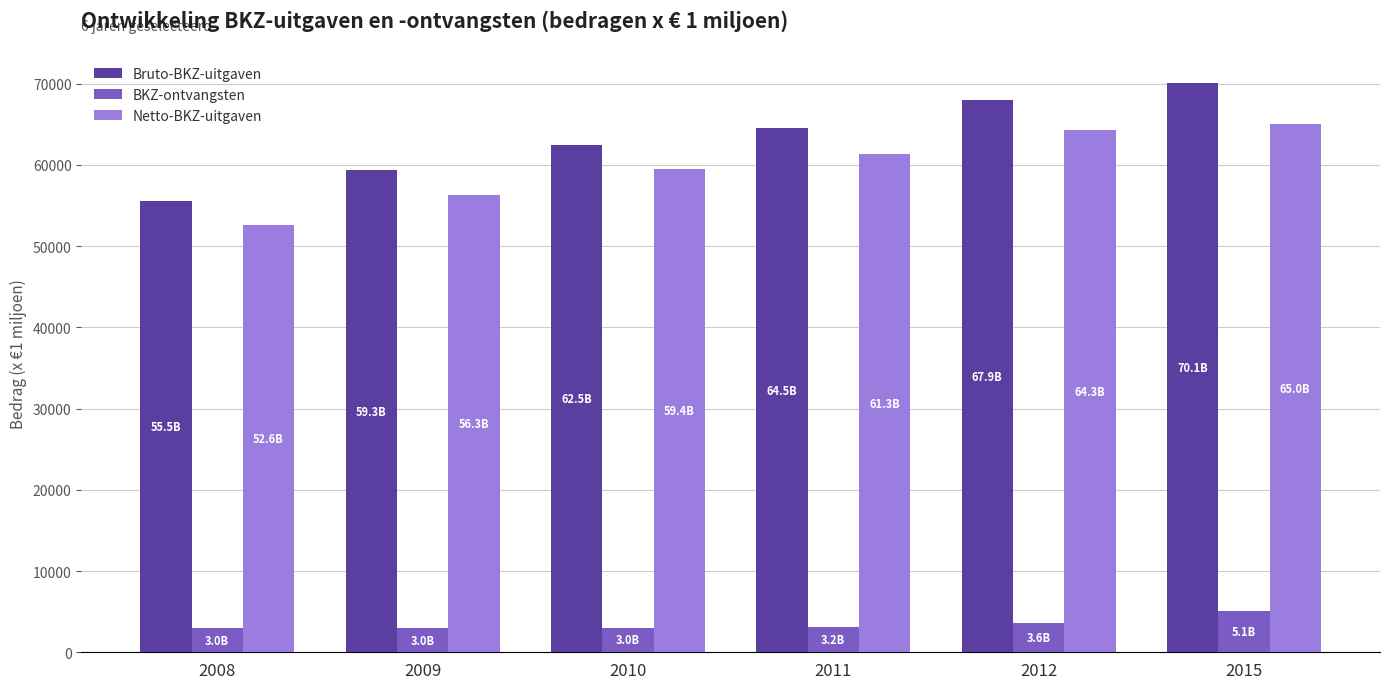

What is the value of the Netto-BKZ-uitgaven bar at the 6th from the left?

65035.3